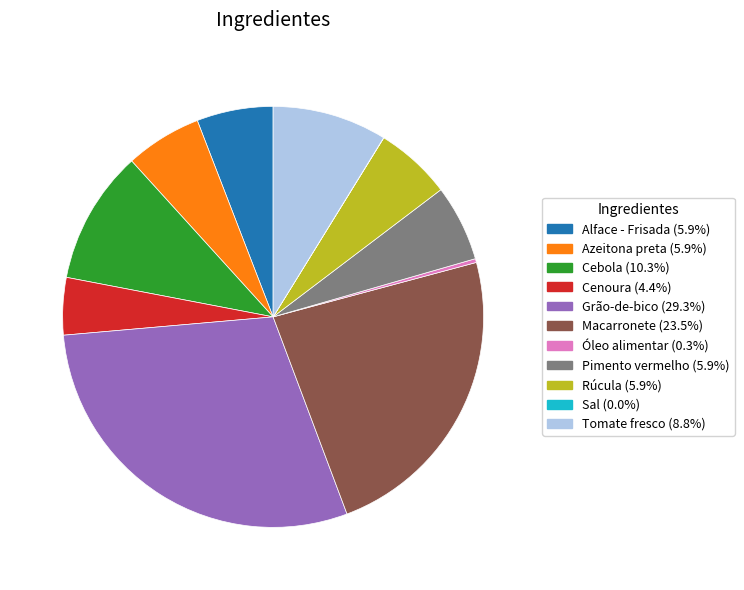

Which has a higher value, Óleo alimentar or Rúcula?

Rúcula